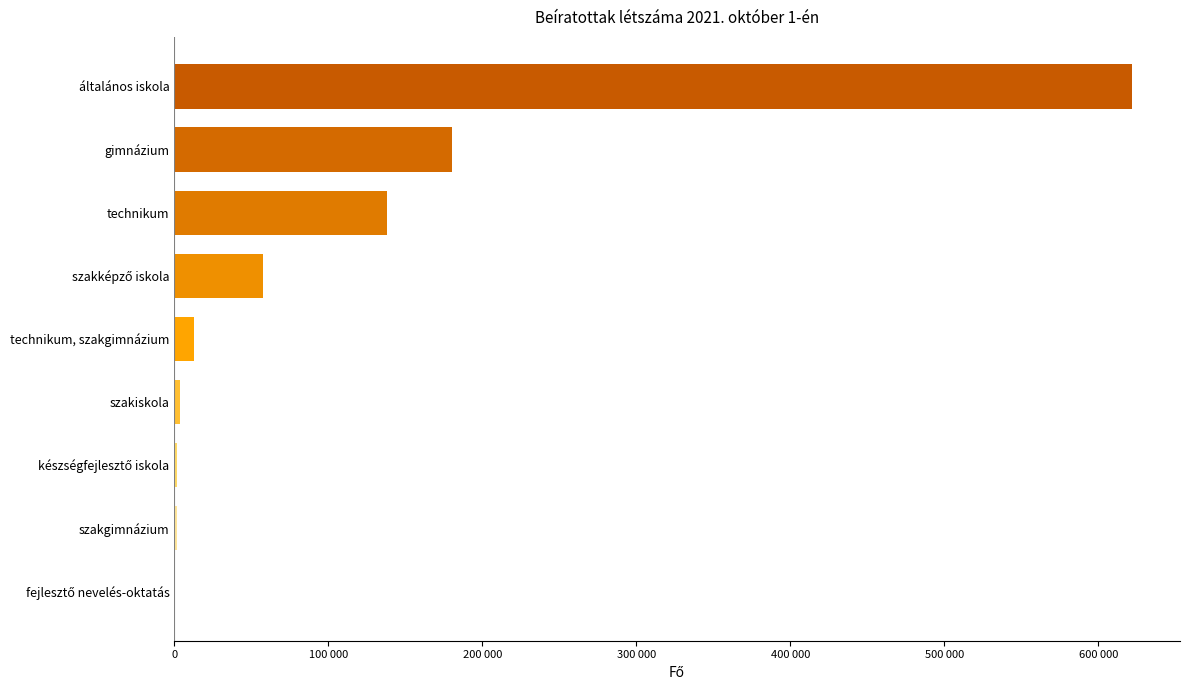

What is the maximum value shown in the chart?

621863